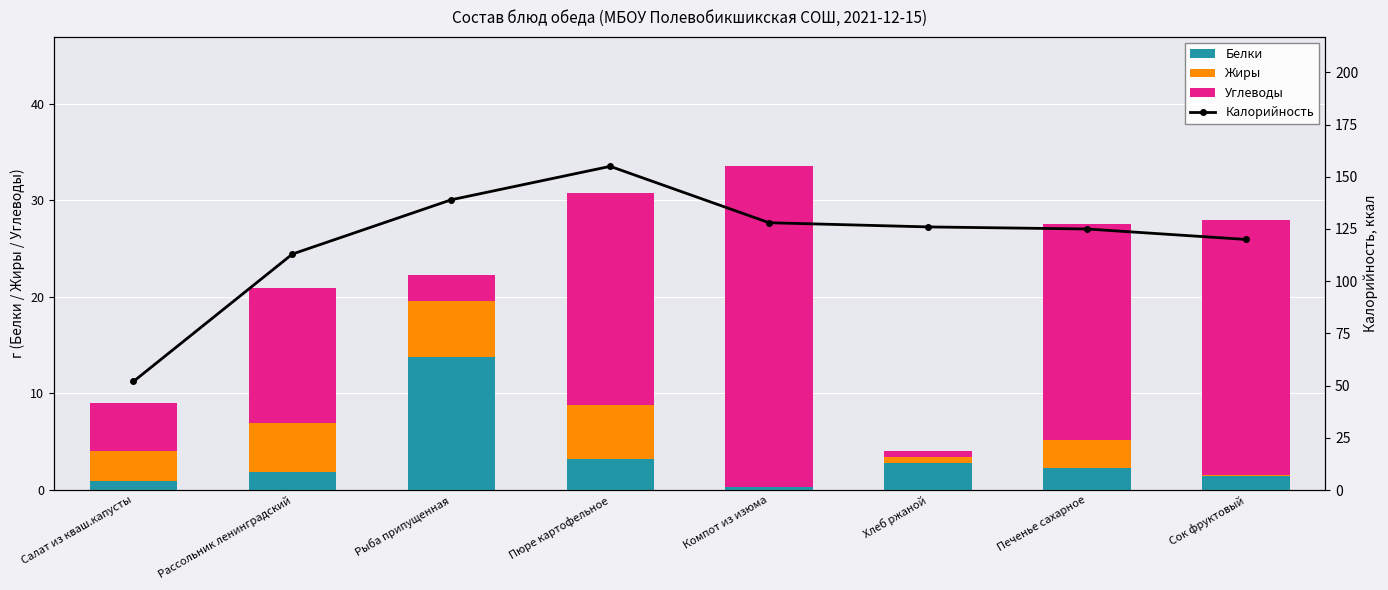

The Калорийность series shows 50.6 at Компот из изюма. True or false?

False